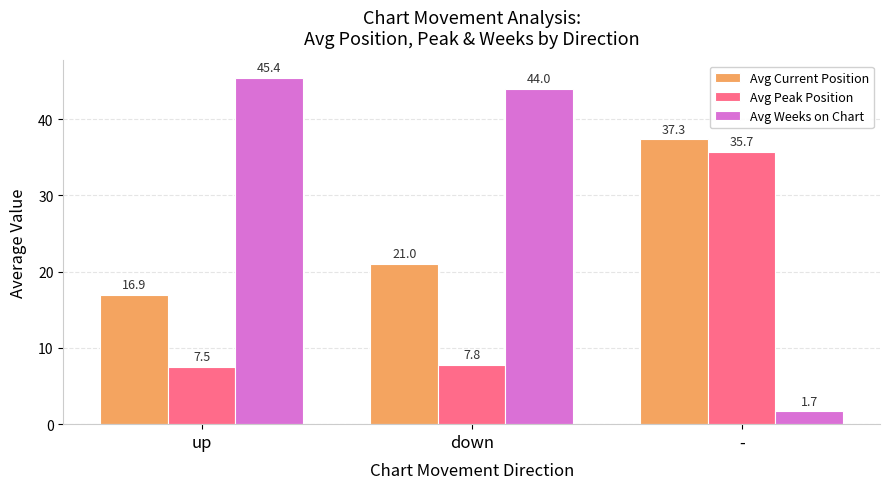

Rank the series by their average value, from lowest to highest.

Avg Peak Position, Avg Current Position, Avg Weeks on Chart